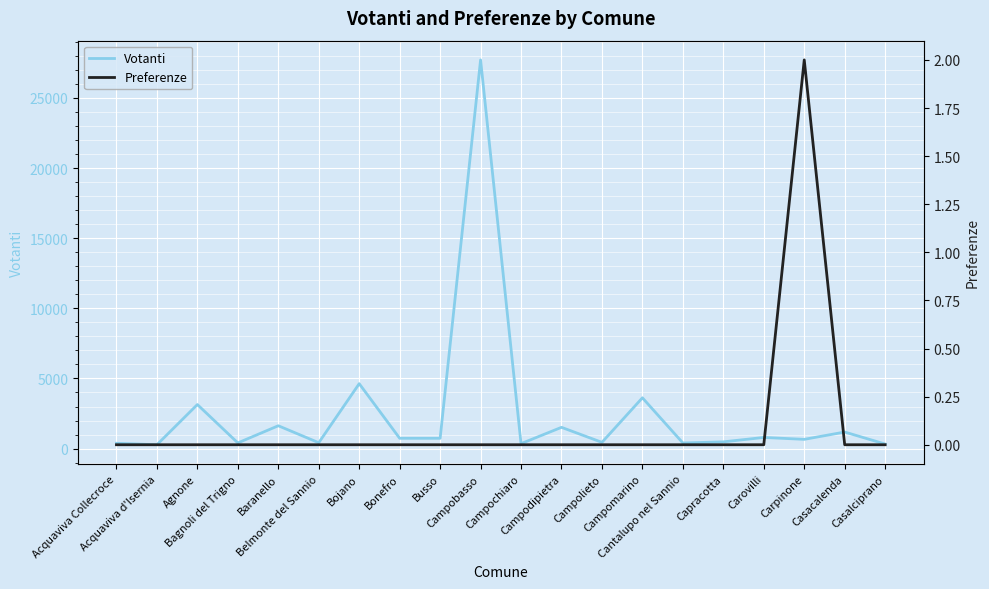

Which has a higher value, Bagnoli del Trigno or Carovilli?

Carovilli